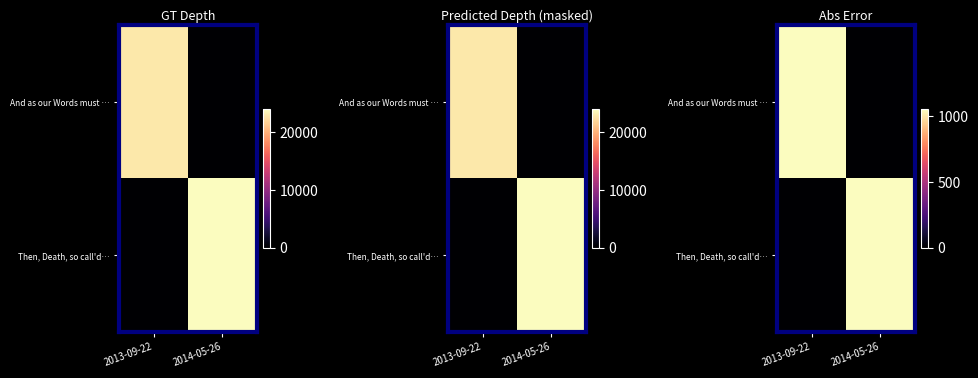

Rank the series at 2014-05-26 from highest to lowest value.

Then, Death, so call'd…, And as our Words must …